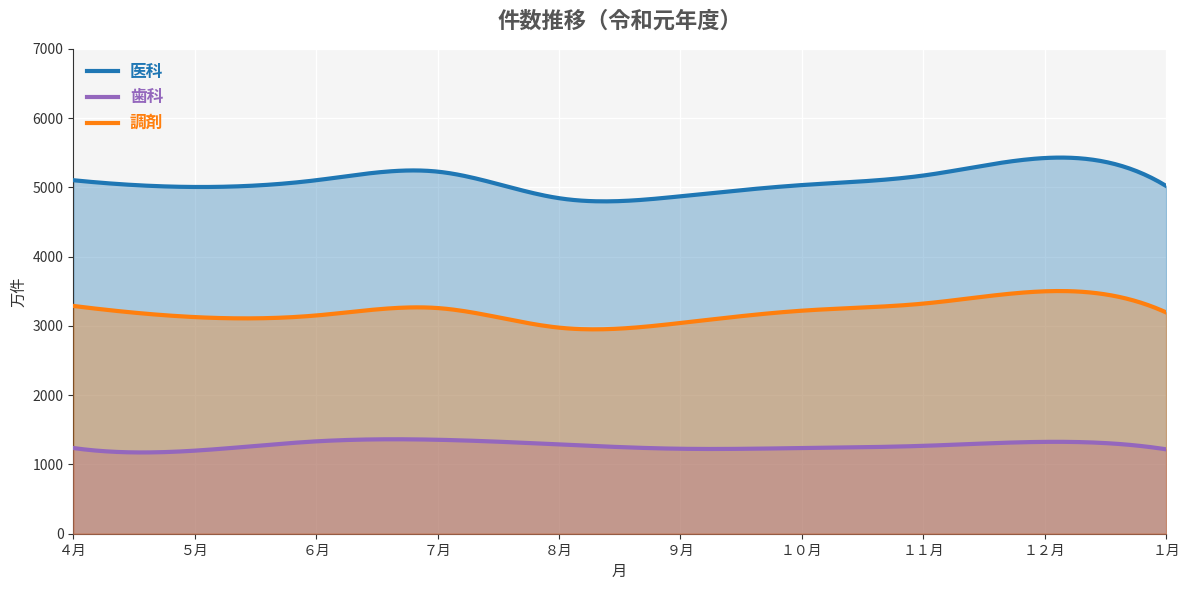

In 歯科, how many points are higher than both neighbors (excluding endpoints)?

2